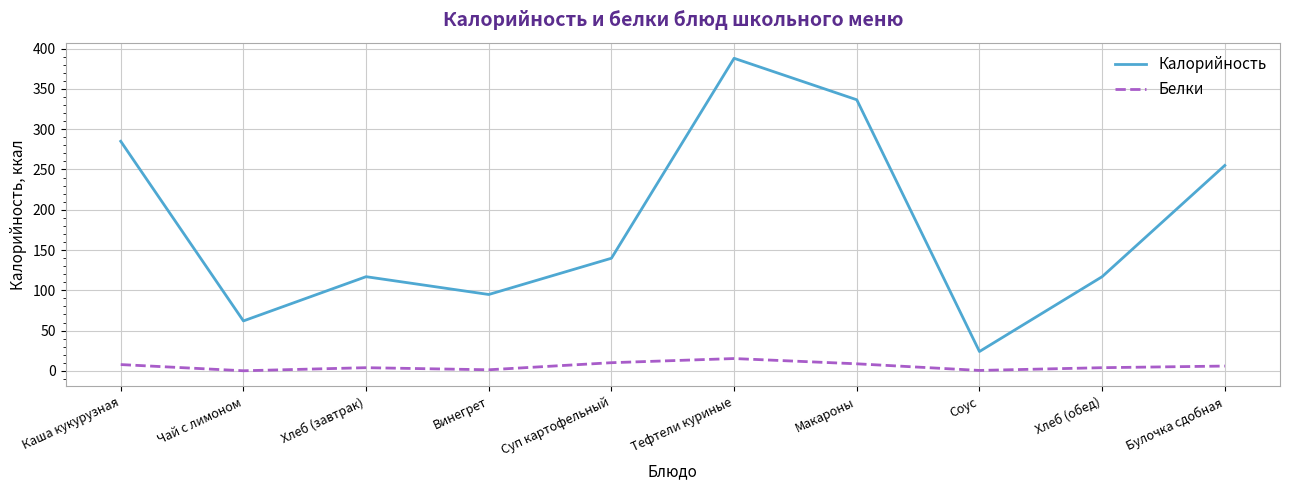

How many interior local valleys does the Калорийность series have?

3